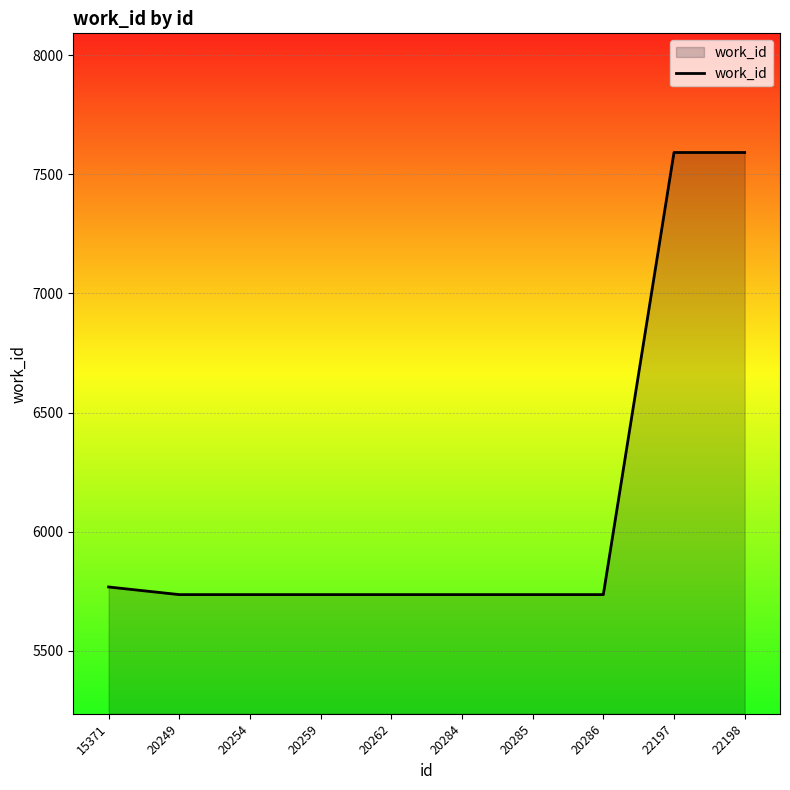

What is the approximate value at 20284, to the nearest 100?

5700